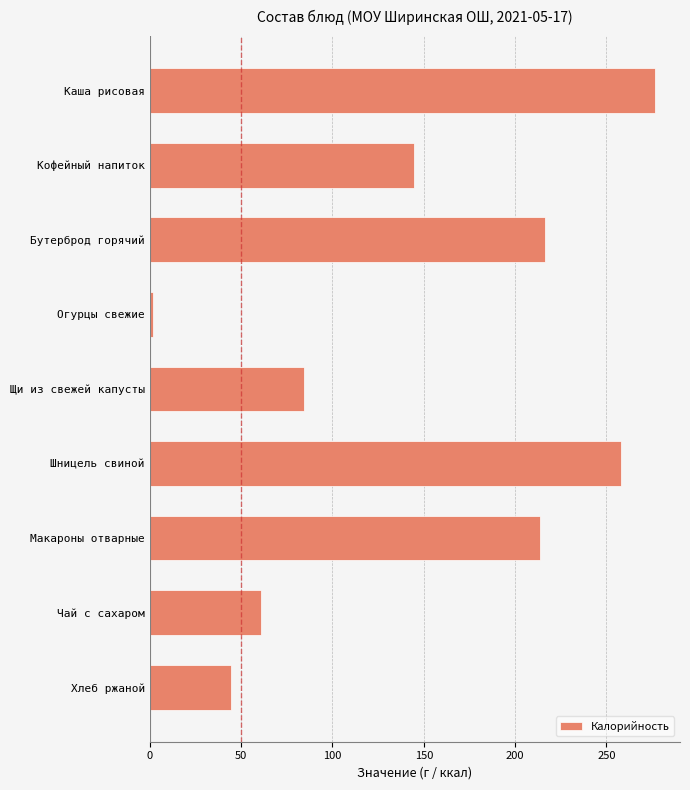

Reading bottom to top, what are all the values shown in this chart?

44.2	61.0	213.5	257.9	84.2	1.8	216.3	144.6	276.5